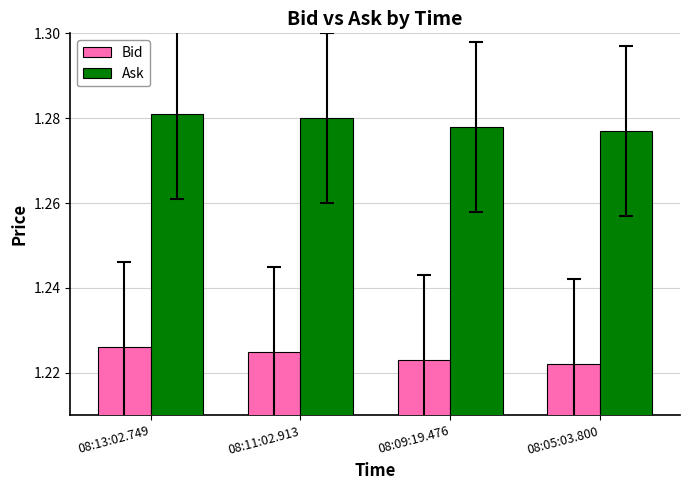

What is the label of the 4th bar from the right?

08:13:02.749